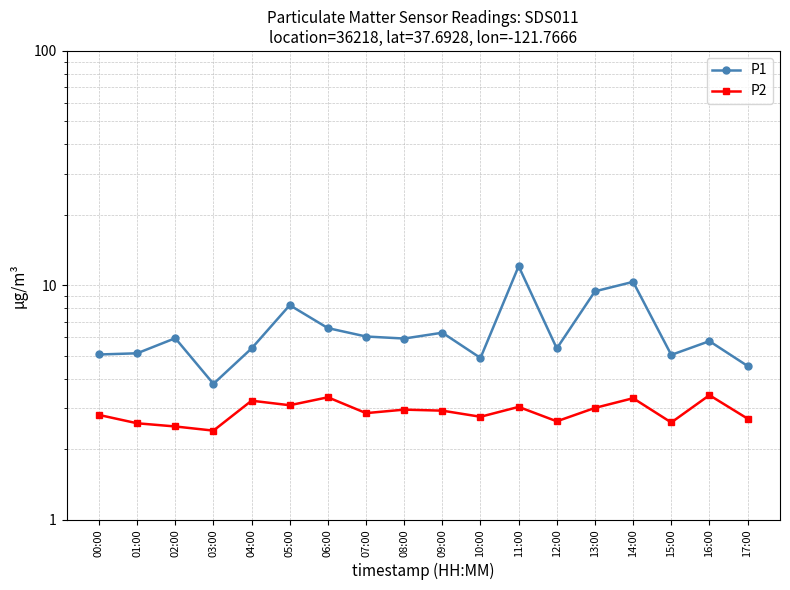

True or false: P2 has more than 0 points higher than both neighbors.

True